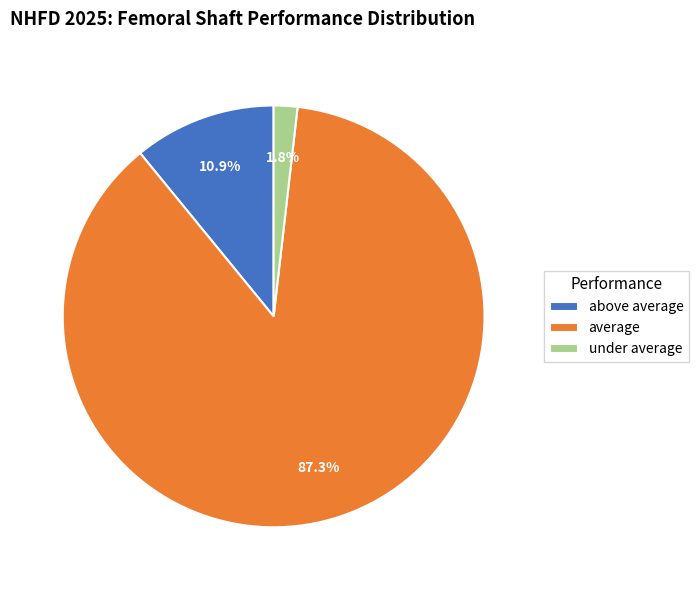

Which slice is the smallest?

under average